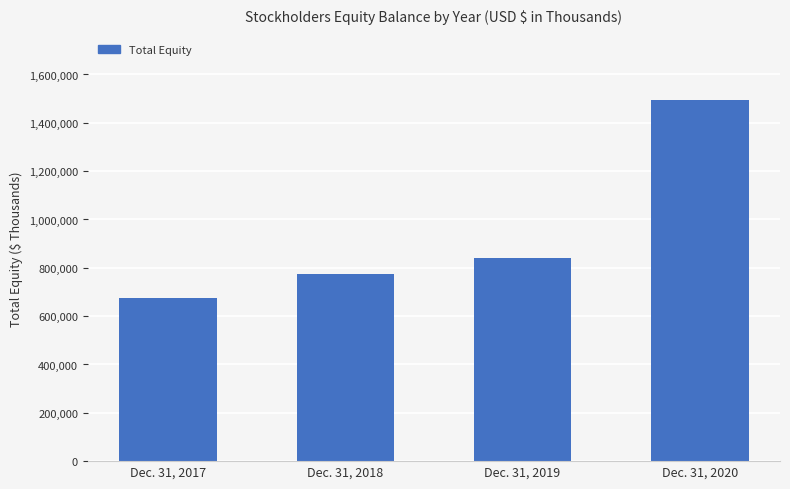

What is the value of the 1st bar from the left?

676447